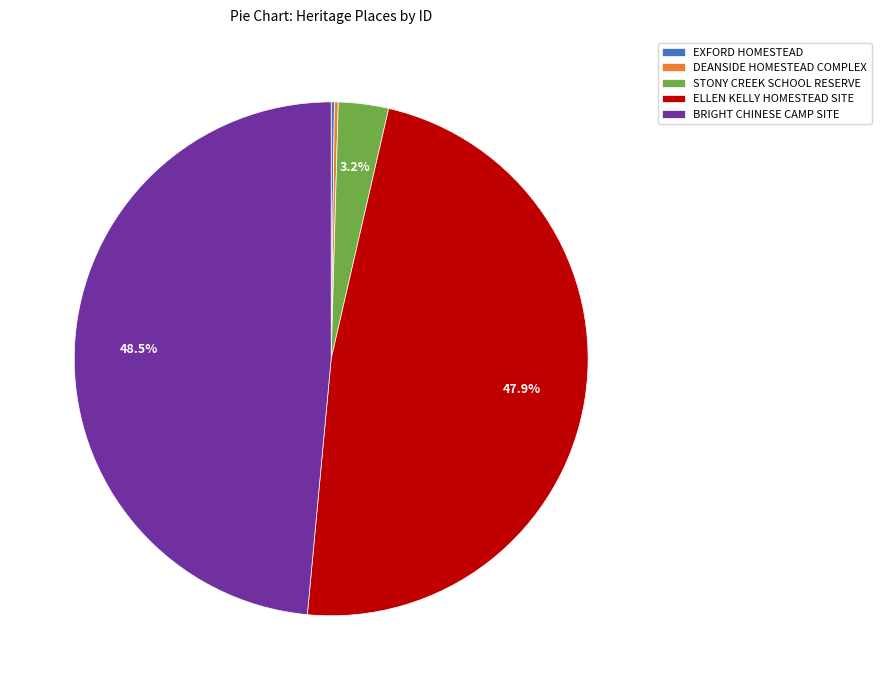

Between BRIGHT CHINESE CAMP SITE and STONY CREEK SCHOOL RESERVE, which is larger?

BRIGHT CHINESE CAMP SITE